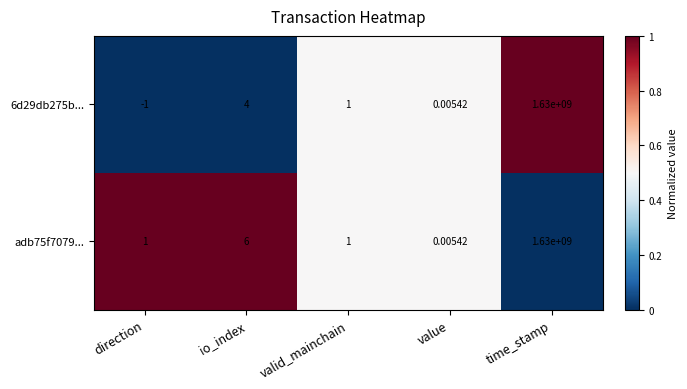

Where is 6d29db275b... nearest to the value 814999999?

io_index